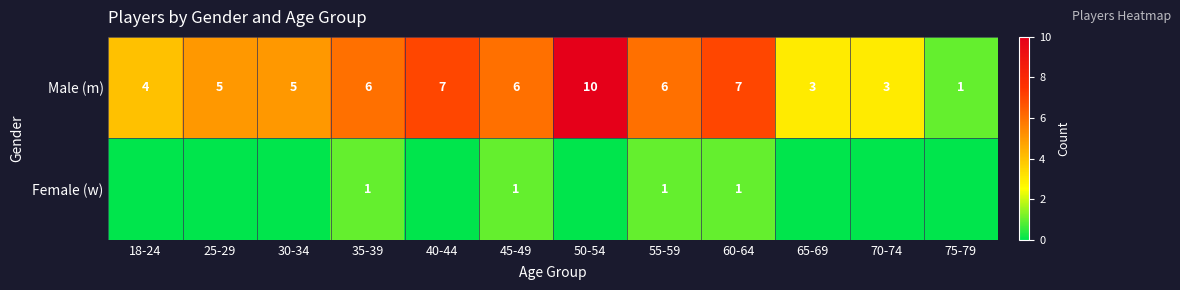

What is the spread (max minus min) of values at 35-39?

5